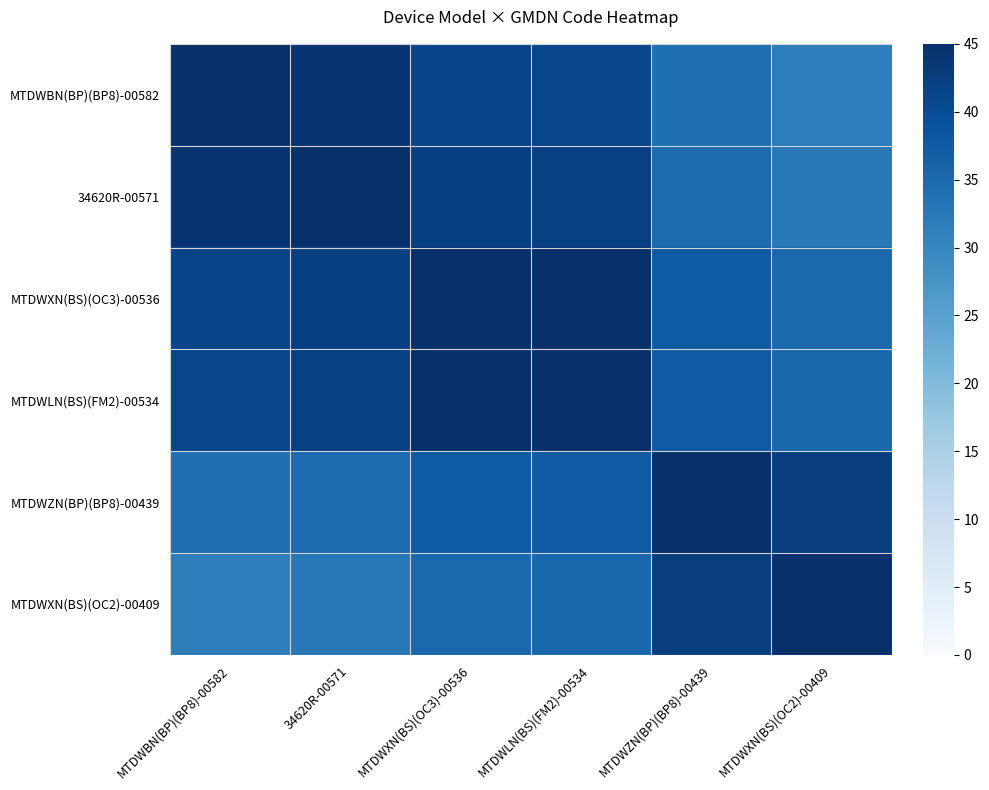

How many distinct data groups are displayed?

6